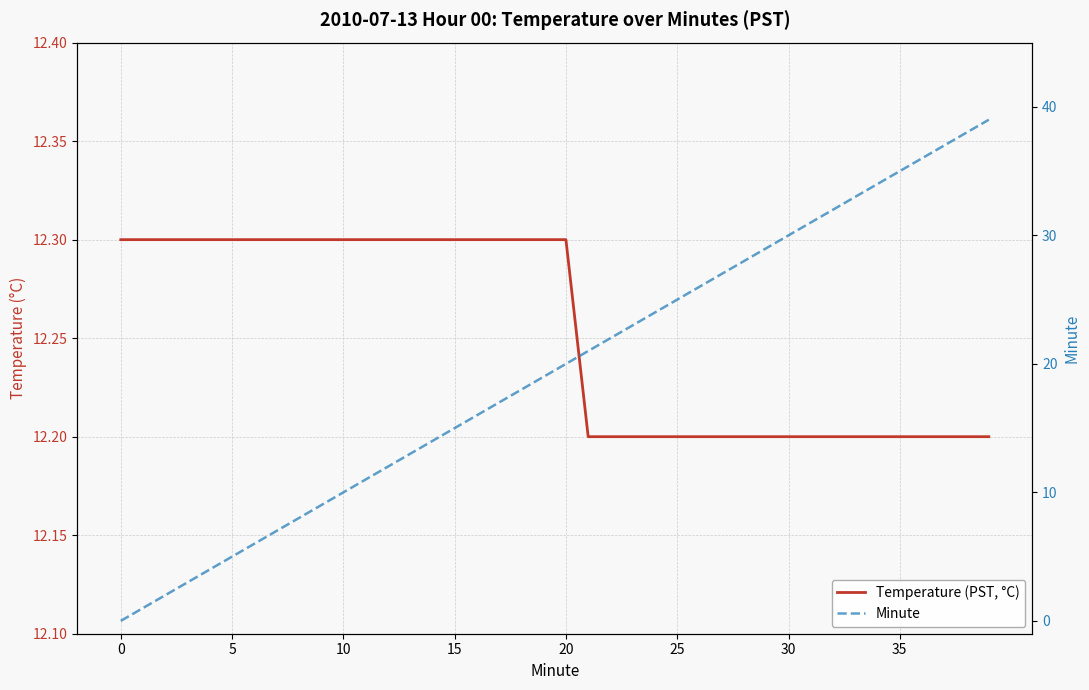

Is it true that Temperature (PST, °C) equals 5.7 at 27?

False